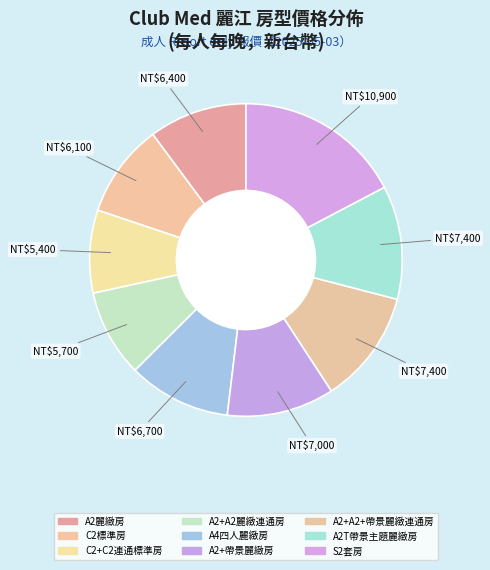

What is the largest slice in the pie chart?

S2套房